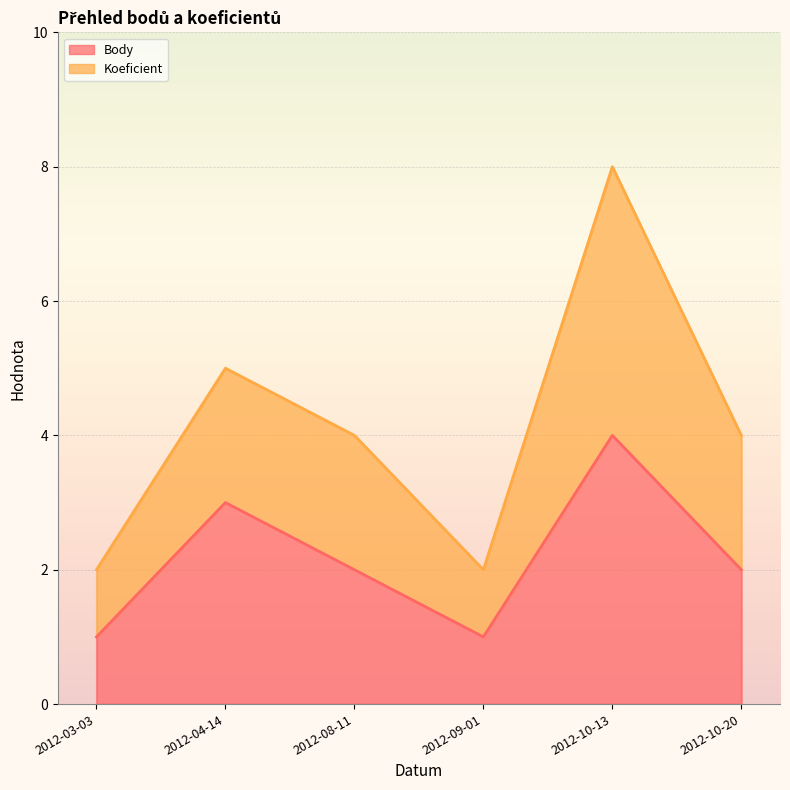

What is the difference between the highest and lowest values at 2012-10-13?

4